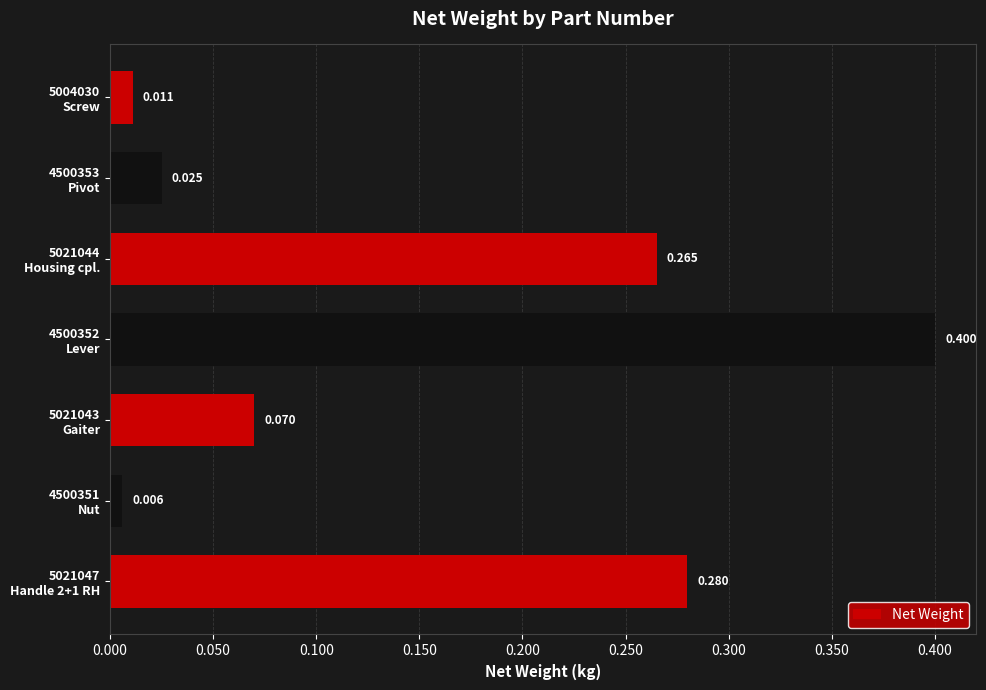

Are the bars horizontal?

Yes